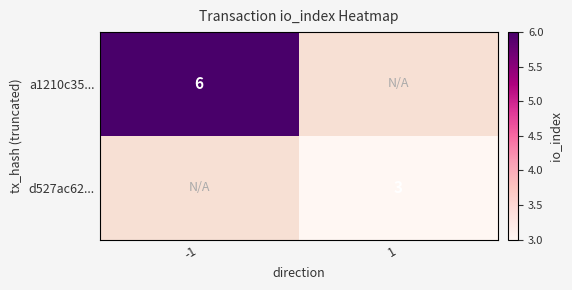

Is the value of a1210c35... at -1 greater than the value of d527ac62... at 1?

Yes